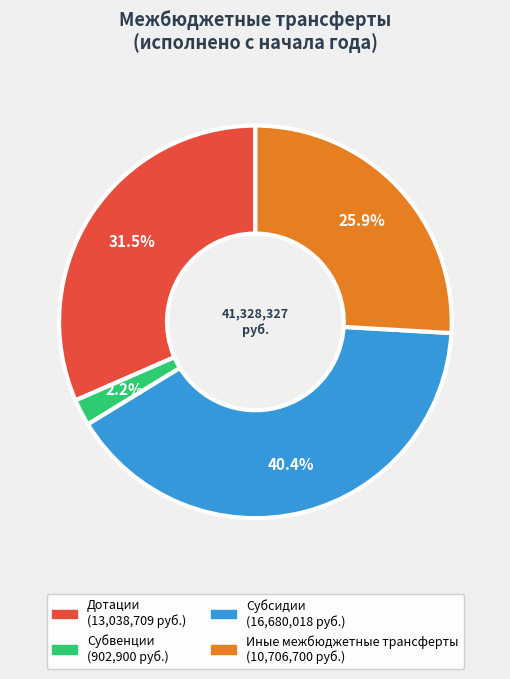

True or false: Иные межбюджетные трансферты accounts for 19% of the total.

False